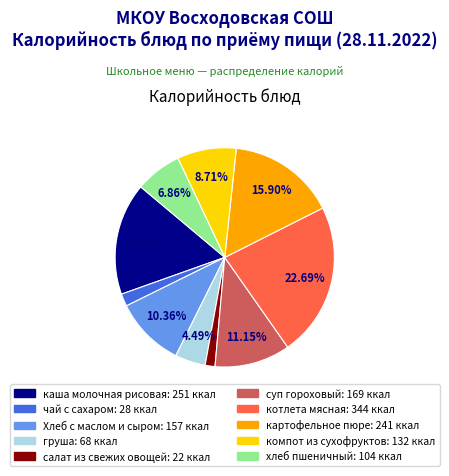

Does салат из свежих овощей represent more than half of the total?

No